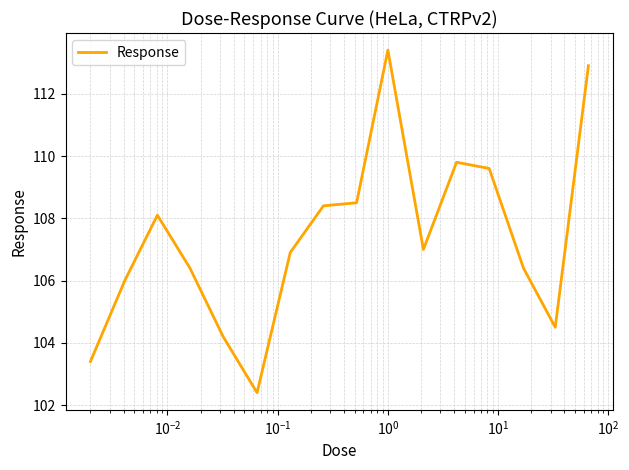

Is this an area chart (filled region under the line)?

No